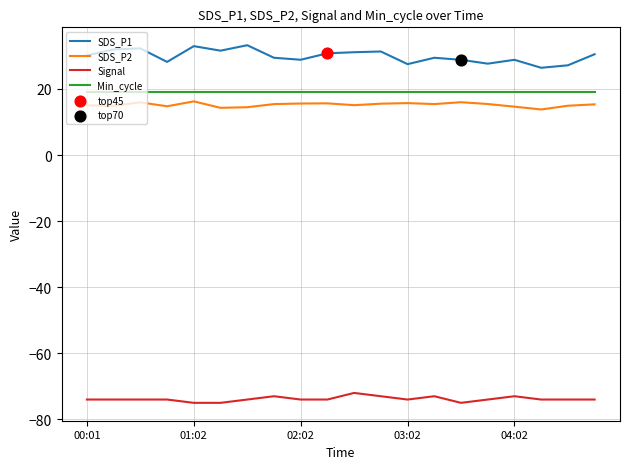

Which series has the largest total across all categories?

SDS_P1